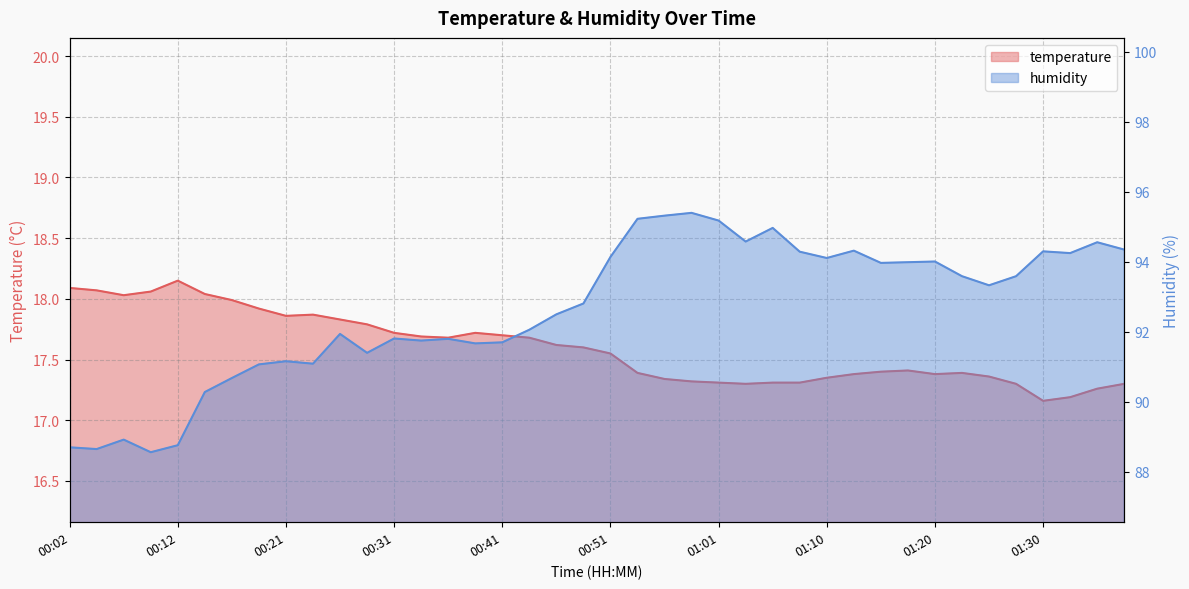

What is the label of the 37th point from the left?

01:30